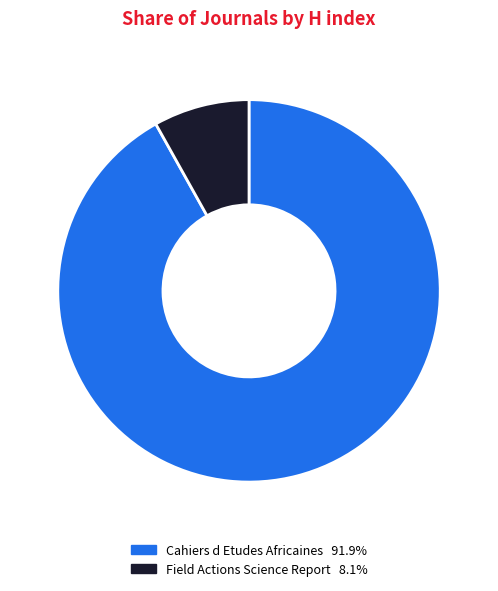

Do Field Actions Science Report and Cahiers d Etudes Africaines together represent more than half of the pie?

Yes